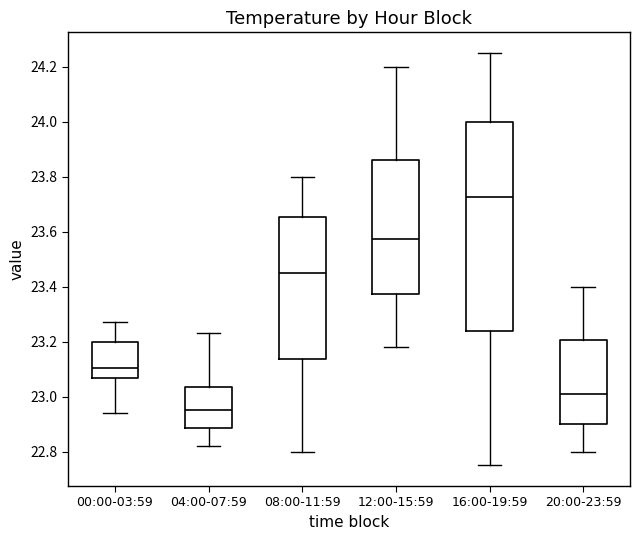

Which box's median line is the lowest?

04:00-07:59